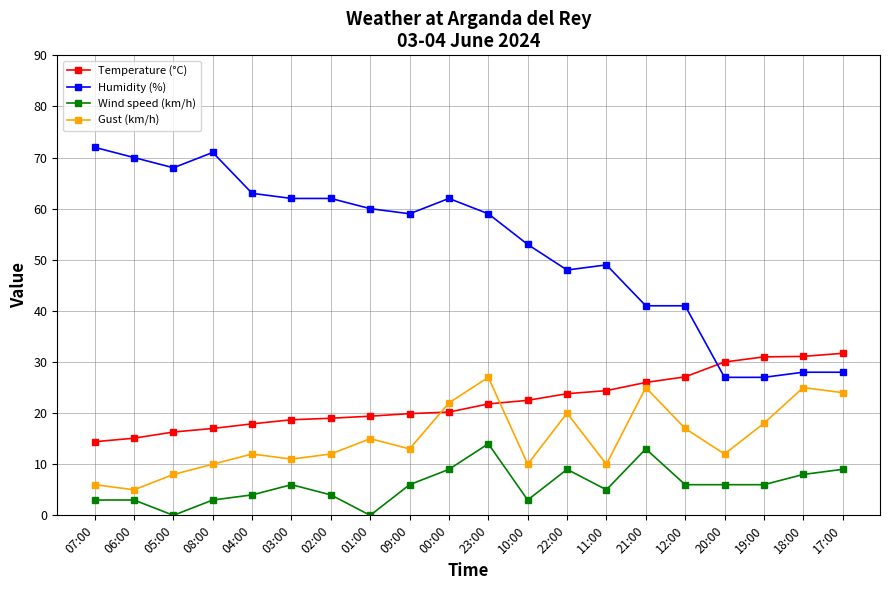

Which series has the largest total across all categories?

Humidity (%)